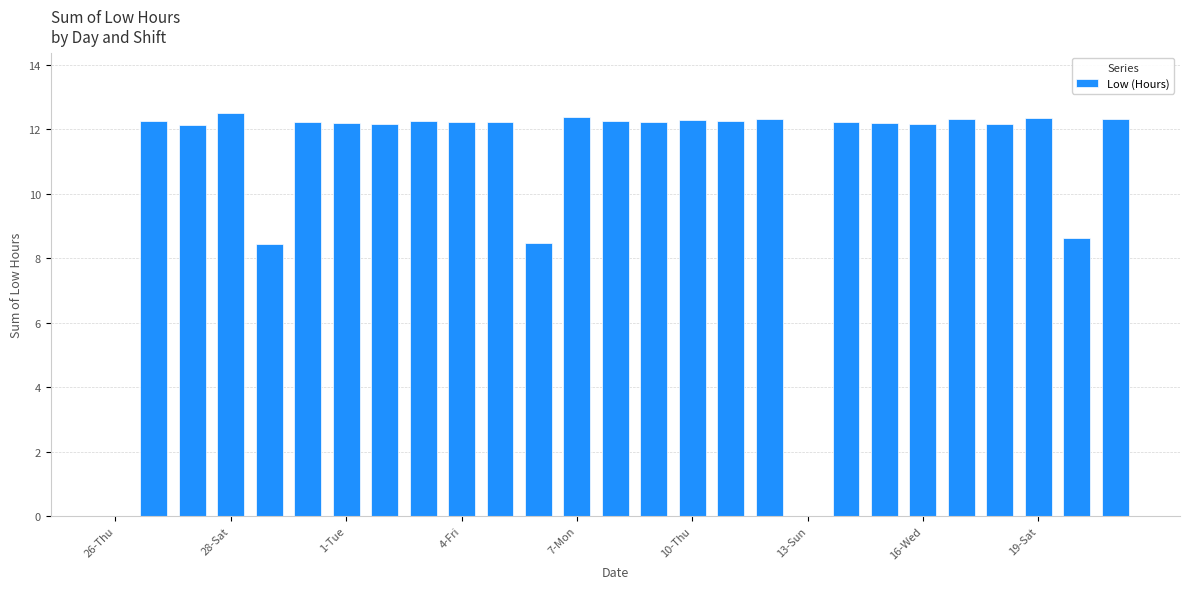

Count the number of categories in the chart.

27